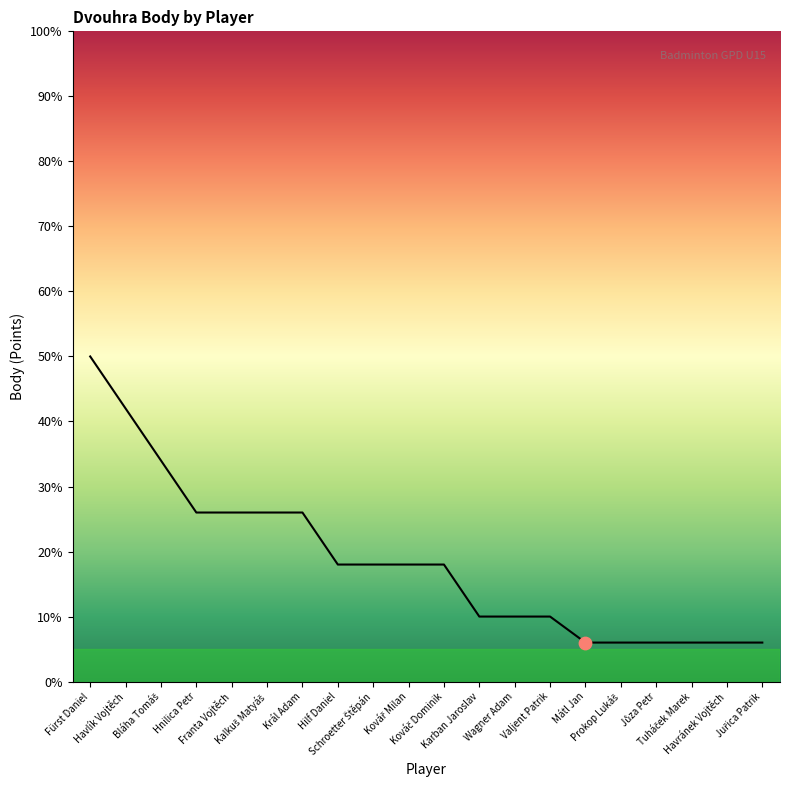

What is the maximum value shown in the chart?

50